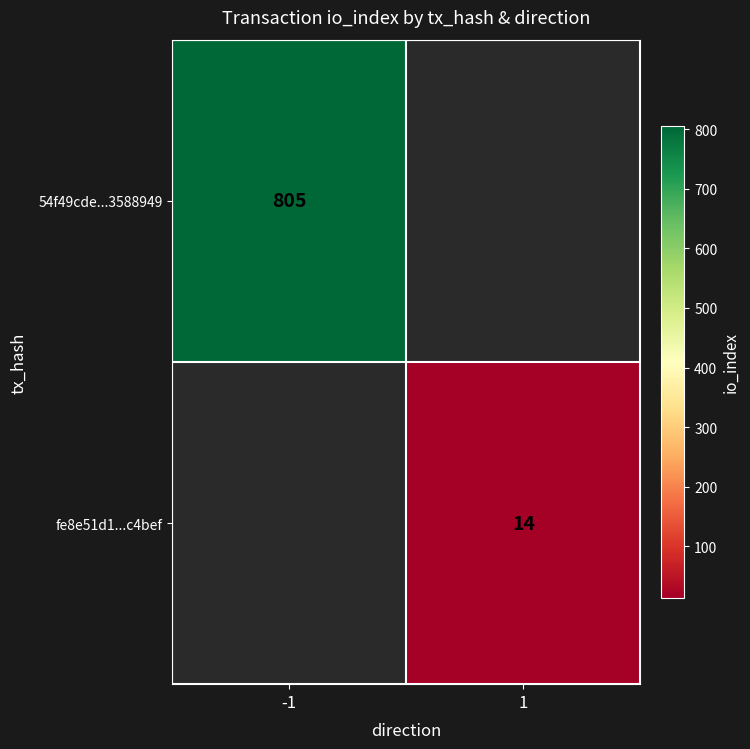

True or false: 54f49cde...3588949 has a value of 497 at -1.

False